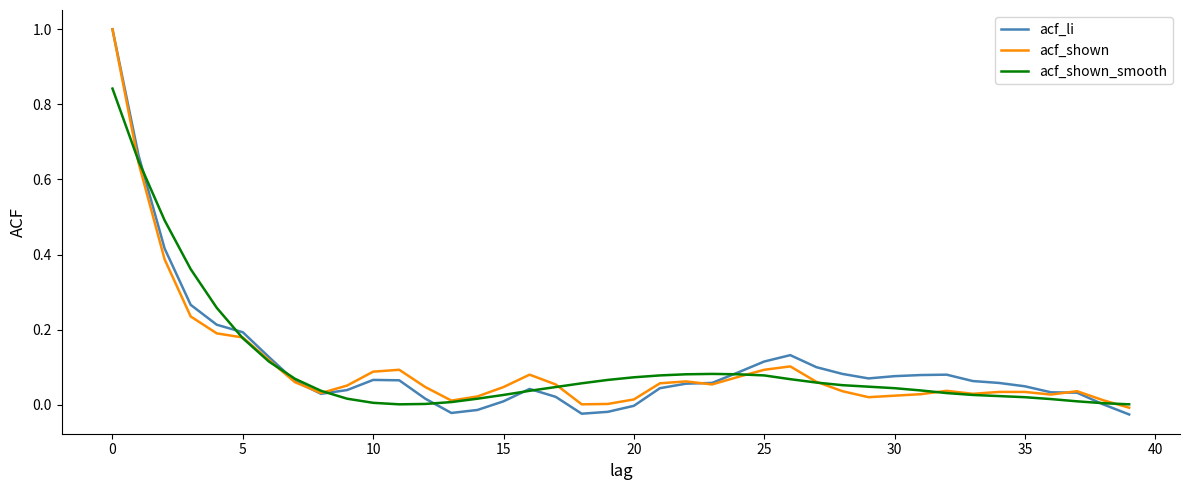

What is the highest value of the acf_li series?

1.0